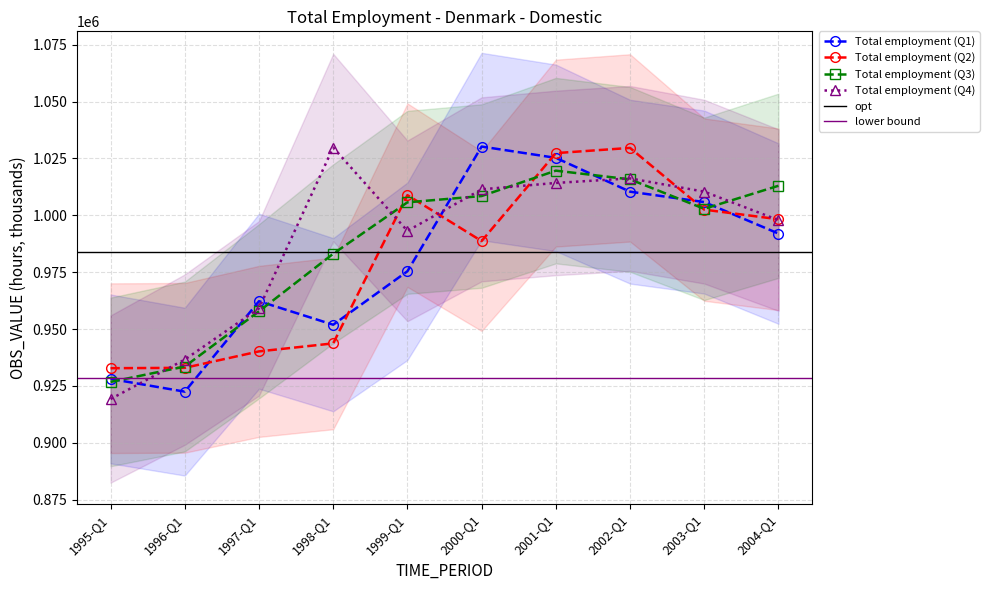

What is the value of the Total employment (Q2) point at the 10th from the left?

998271